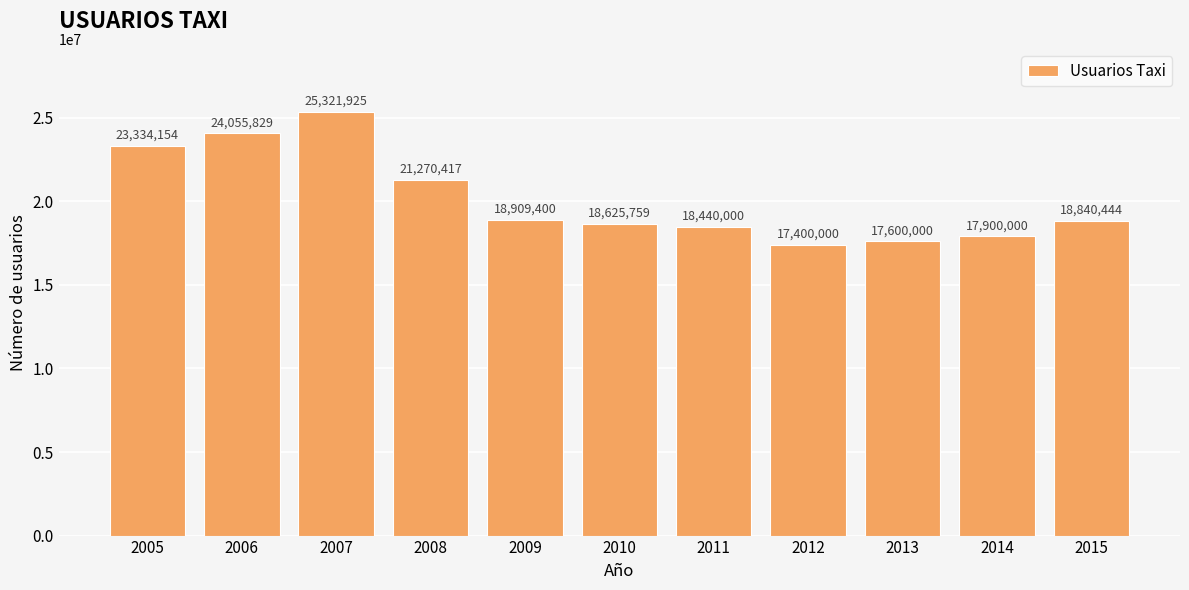

What value does the data have at 2006?

24055829